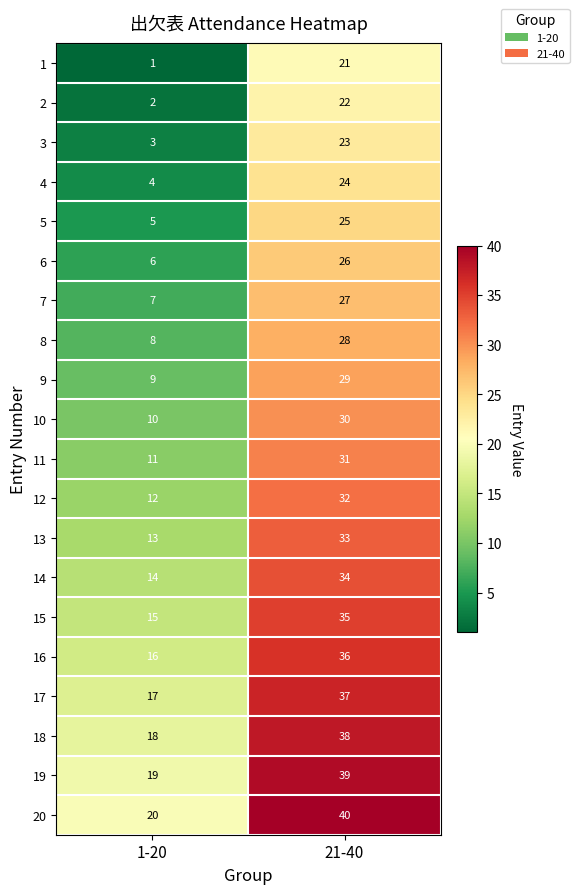

What is the spread (max minus min) of values at 21-40?

19